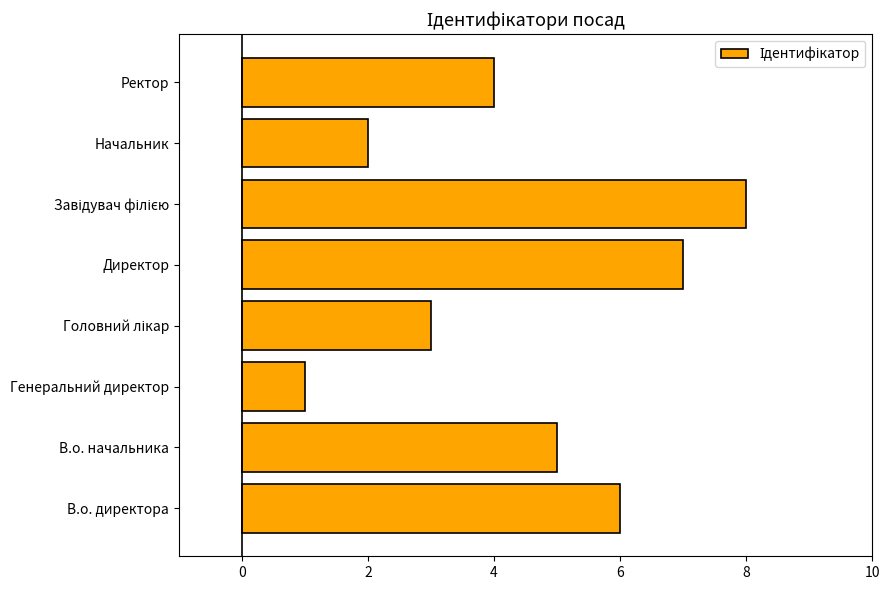

Count the values in the range 3 to 7.

5